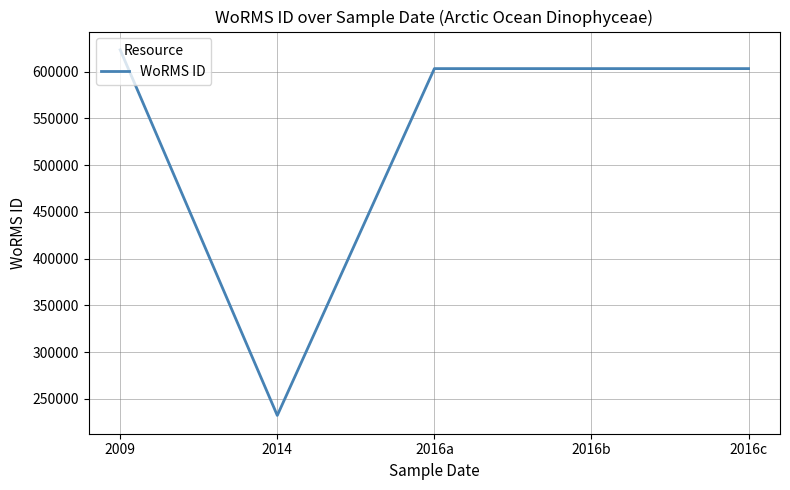

Approximately how many times larger is the value at 2016b compared to 2016c?

1.0